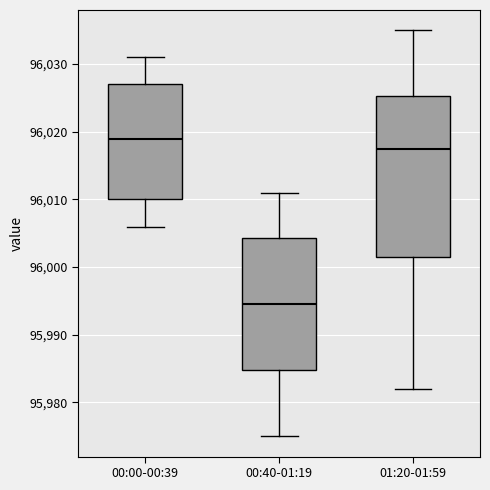

Reading left to right, read every box against the y-axis: the position of its median line, the range the box covers, and the ends of its whiskers. The values are not printed on the chart, so give them approximately, as read against the axis.

00:00-00:39: median 96019, box 96010 to 96027, whiskers 96006 to 96031
00:40-01:19: median 95995, box 95985 to 96004, whiskers 95975 to 96011
01:20-01:59: median 96018, box 96002 to 96025, whiskers 95982 to 96035